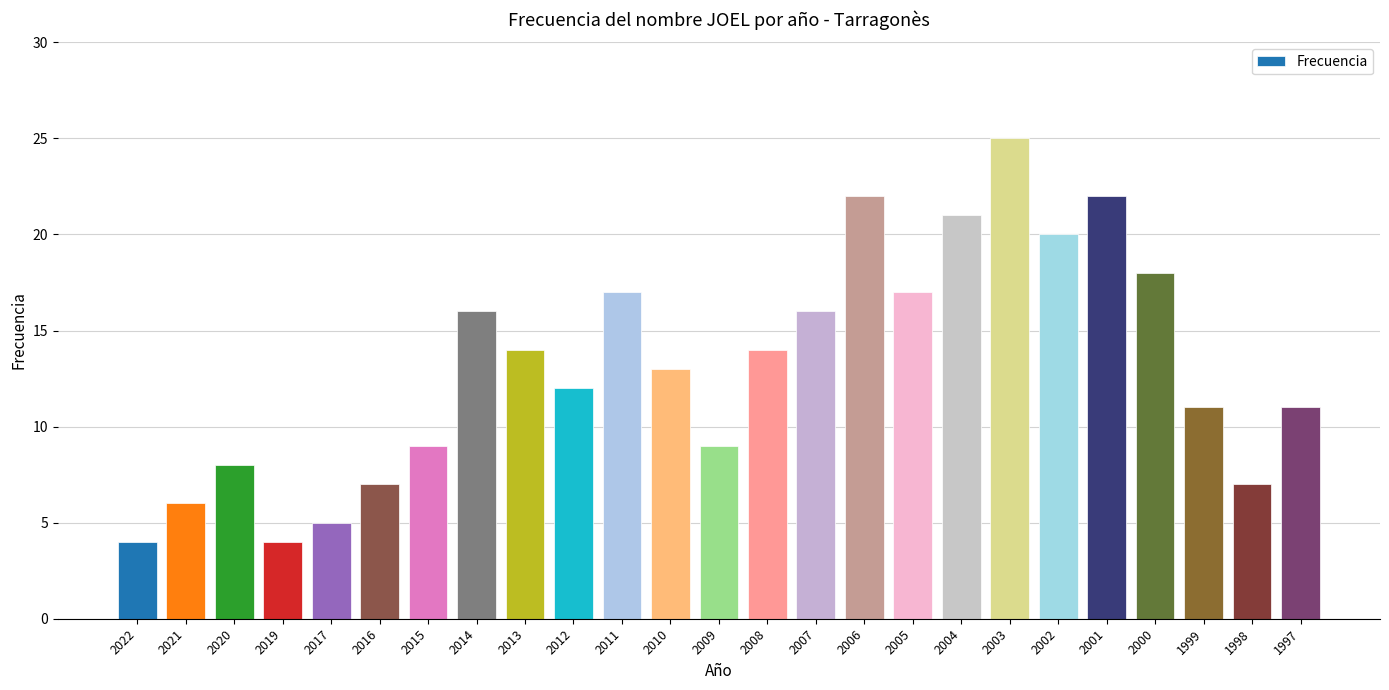

How many series are shown in this chart?

1